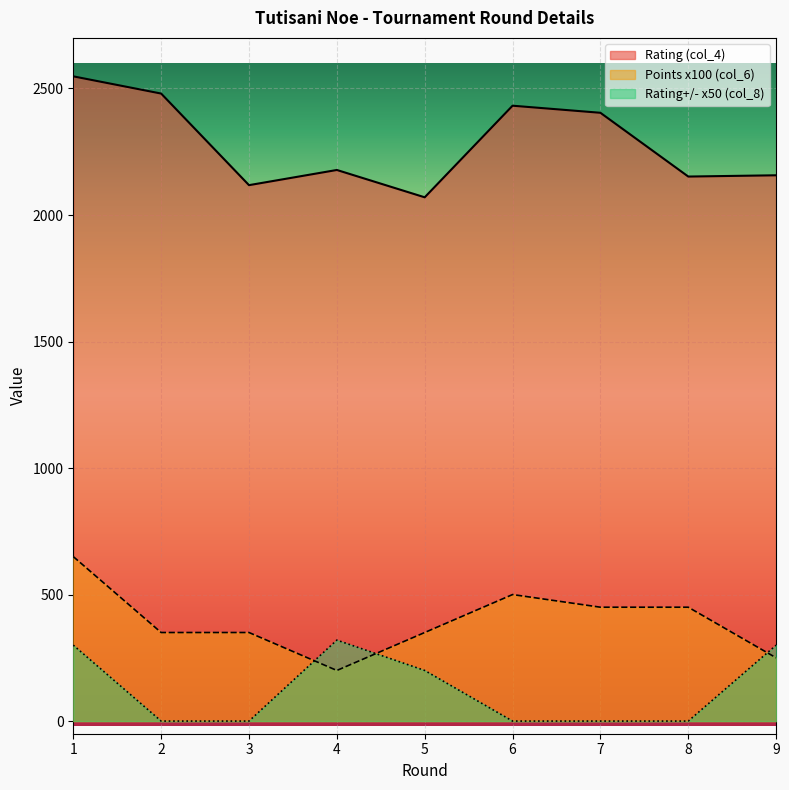

How many interior local valleys does the Points (col_6) series have?

1